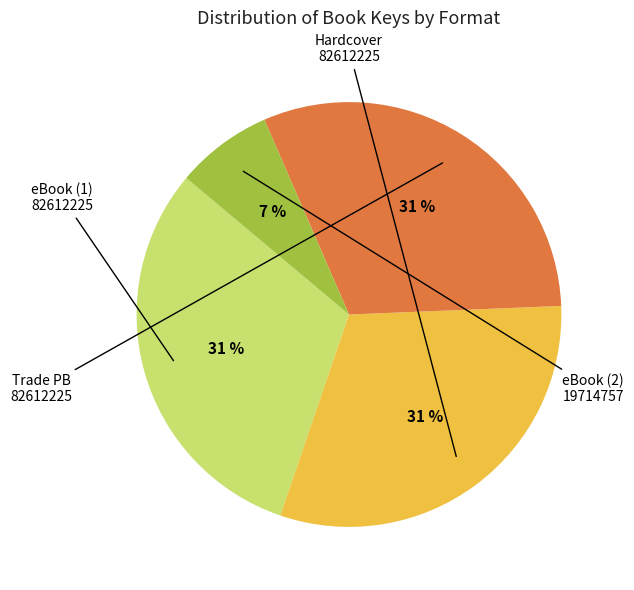

Does any single category account for the majority?

No